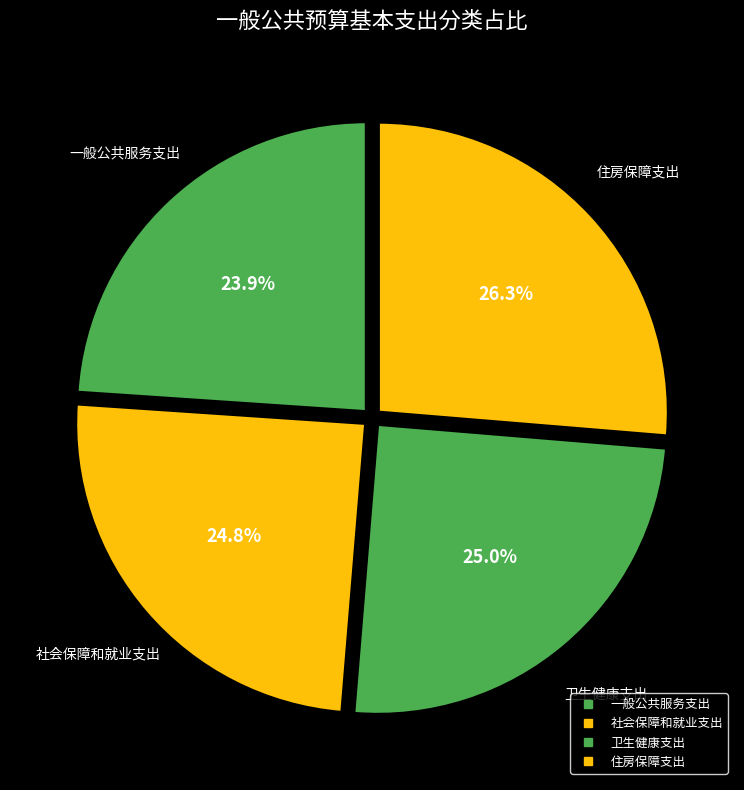

How many segments does this pie chart have?

4